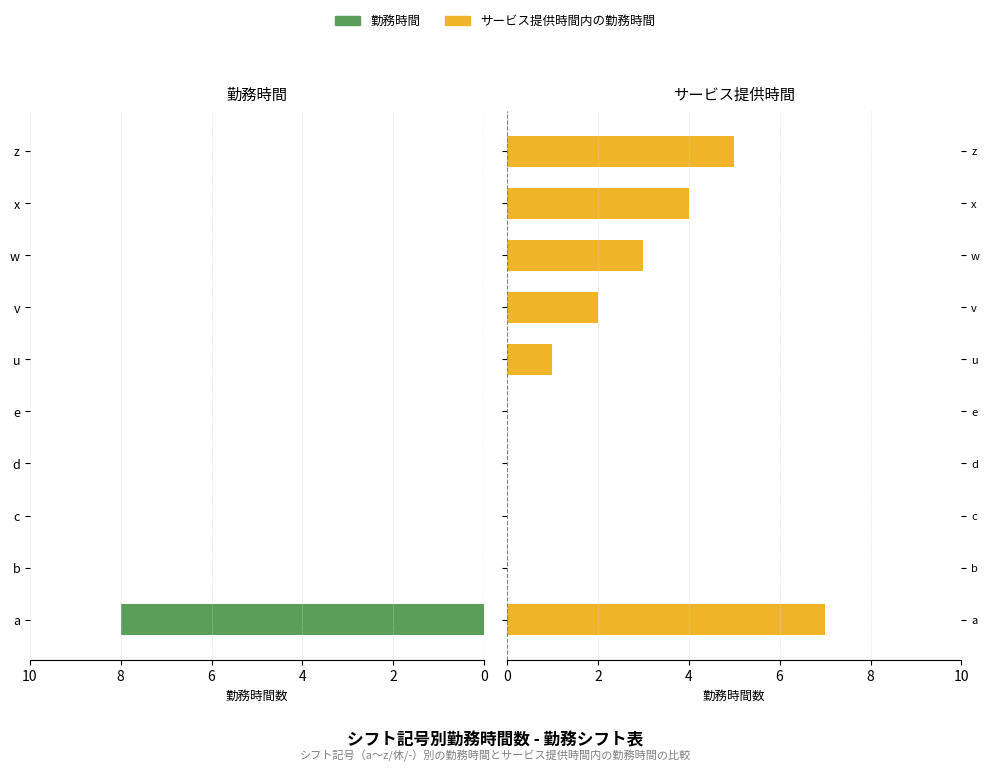

Count the サービス提供時間内の勤務時間 values in the range 0 to 4.

8